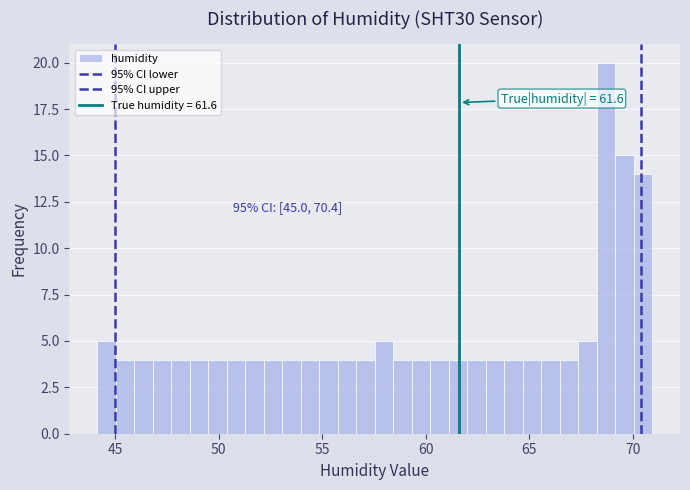

Around what value on the x-axis is the tallest bar? Give the approximate position of its centre, as read against the axis.

68.5